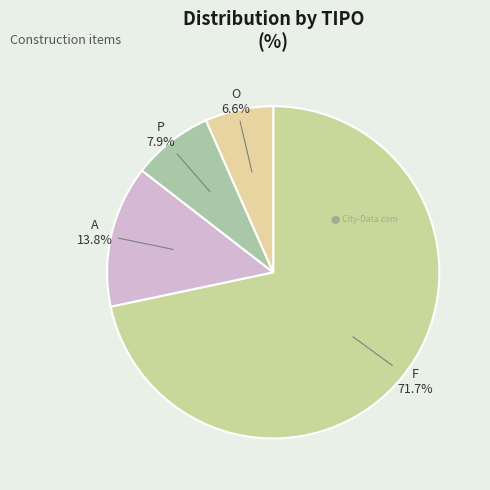

How many segments does this pie chart have?

4